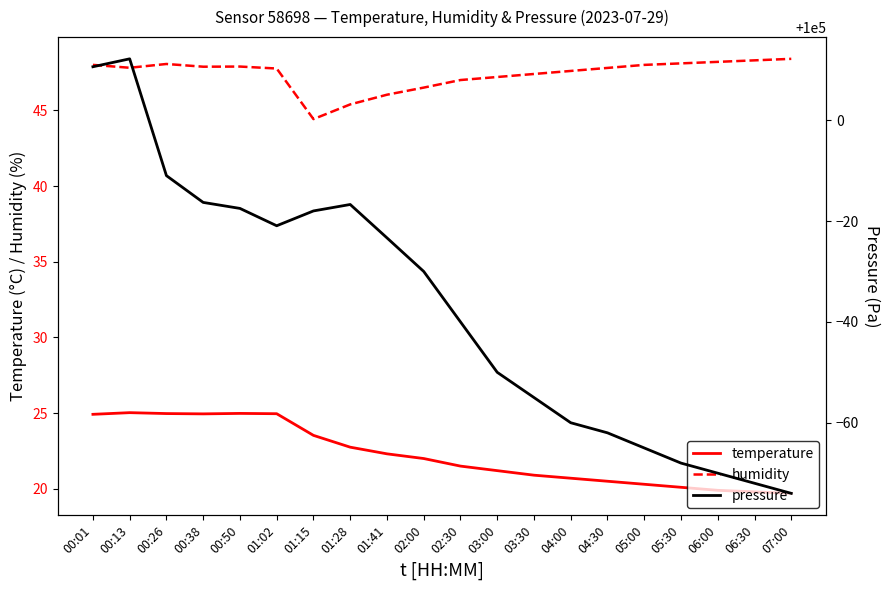

Rank the series by their maximum value, from lowest to highest.

temperature, humidity, pressure